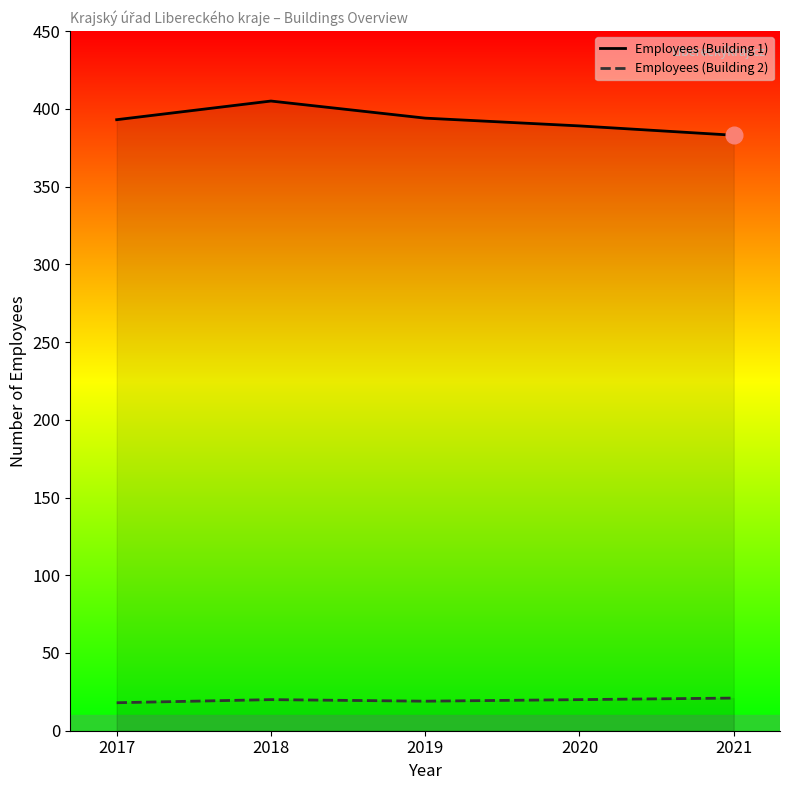

Does the chart display data point markers on the line(s)?

No